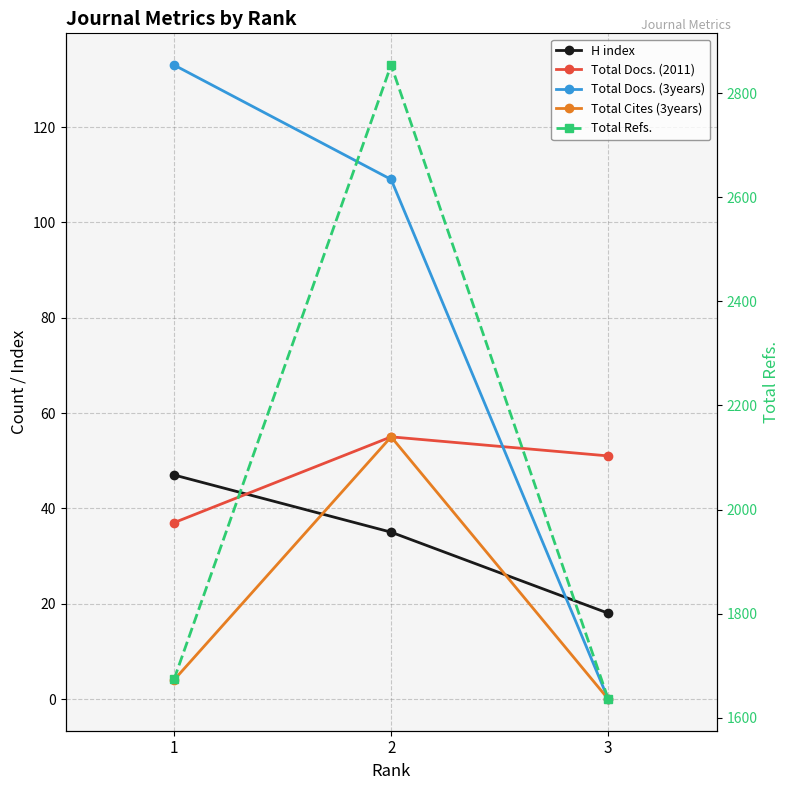

Reading left to right, extract all data points from this chart.

H index: 1=47	2=35	3=18
Total Docs. (2011): 1=37	2=55	3=51
Total Docs. (3years): 1=133	2=109	3=0
Total Cites (3years): 1=4	2=55	3=0
Total Refs.: 1=1674	2=2854	3=1636